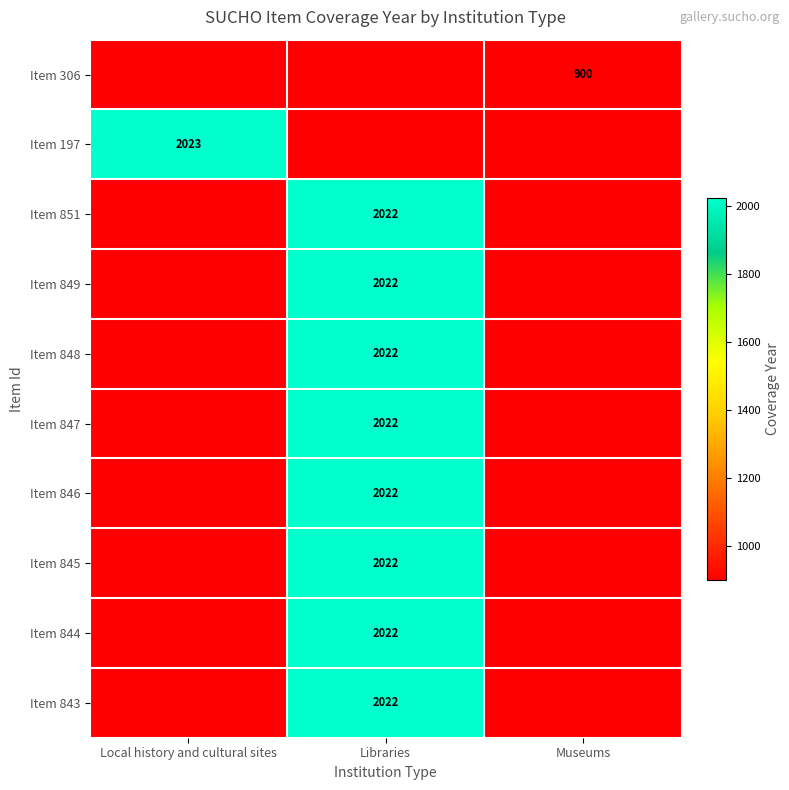

True or false: Item 851 has a value of 3324 at Libraries.

False